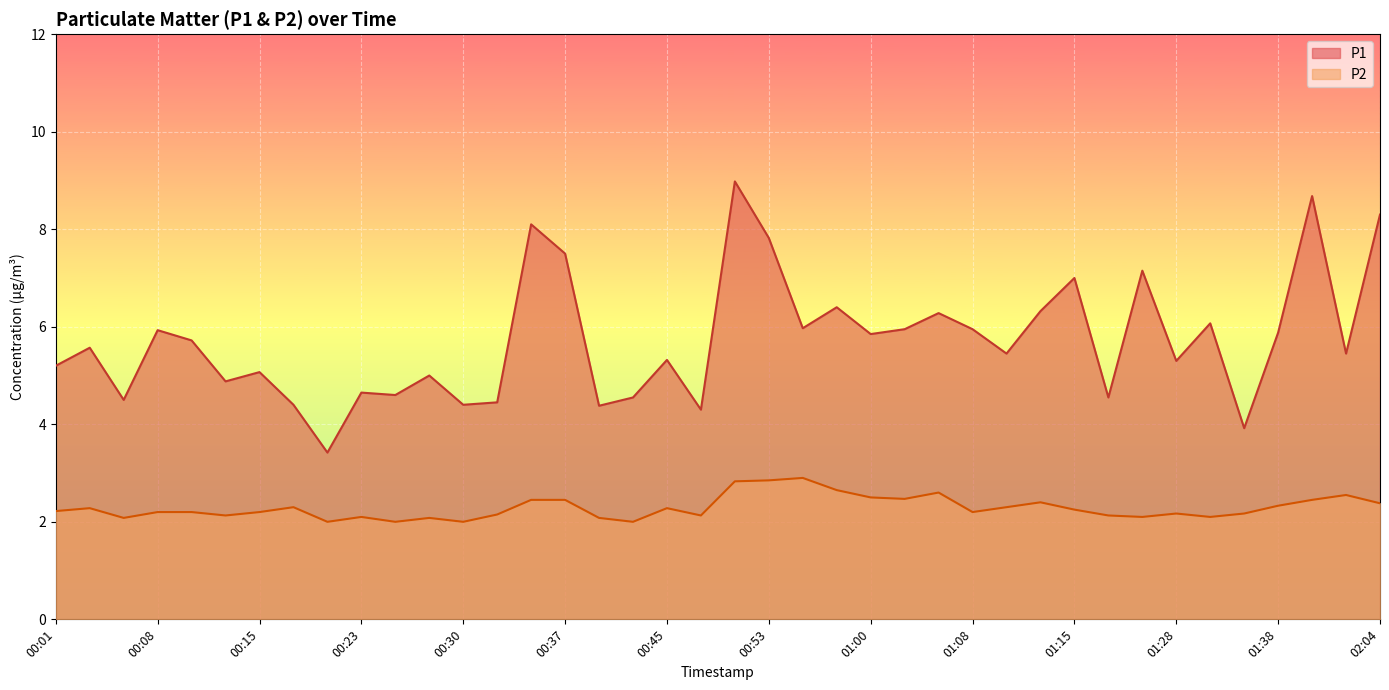

True or false: P1 and P2 cross at least once.

False